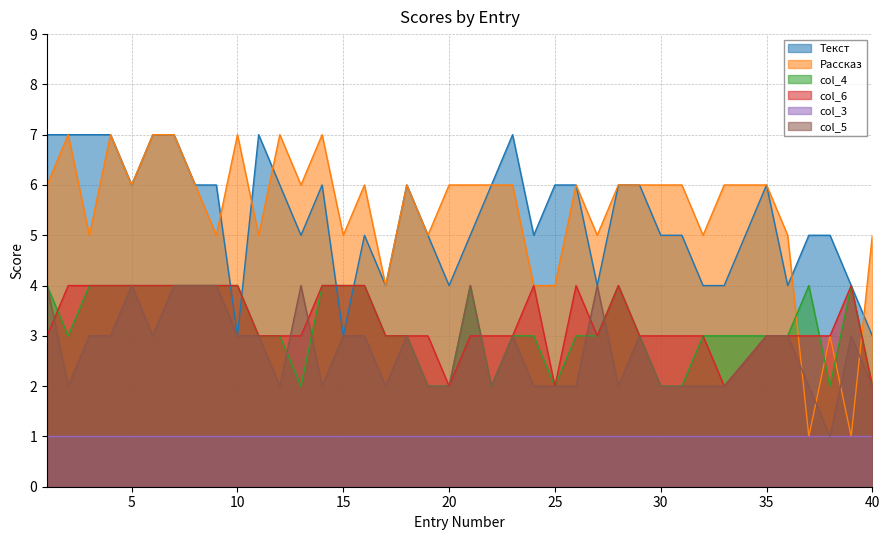

What are all the series names shown in the legend?

Текст, Рассказ, col_4, col_6, col_3, col_5